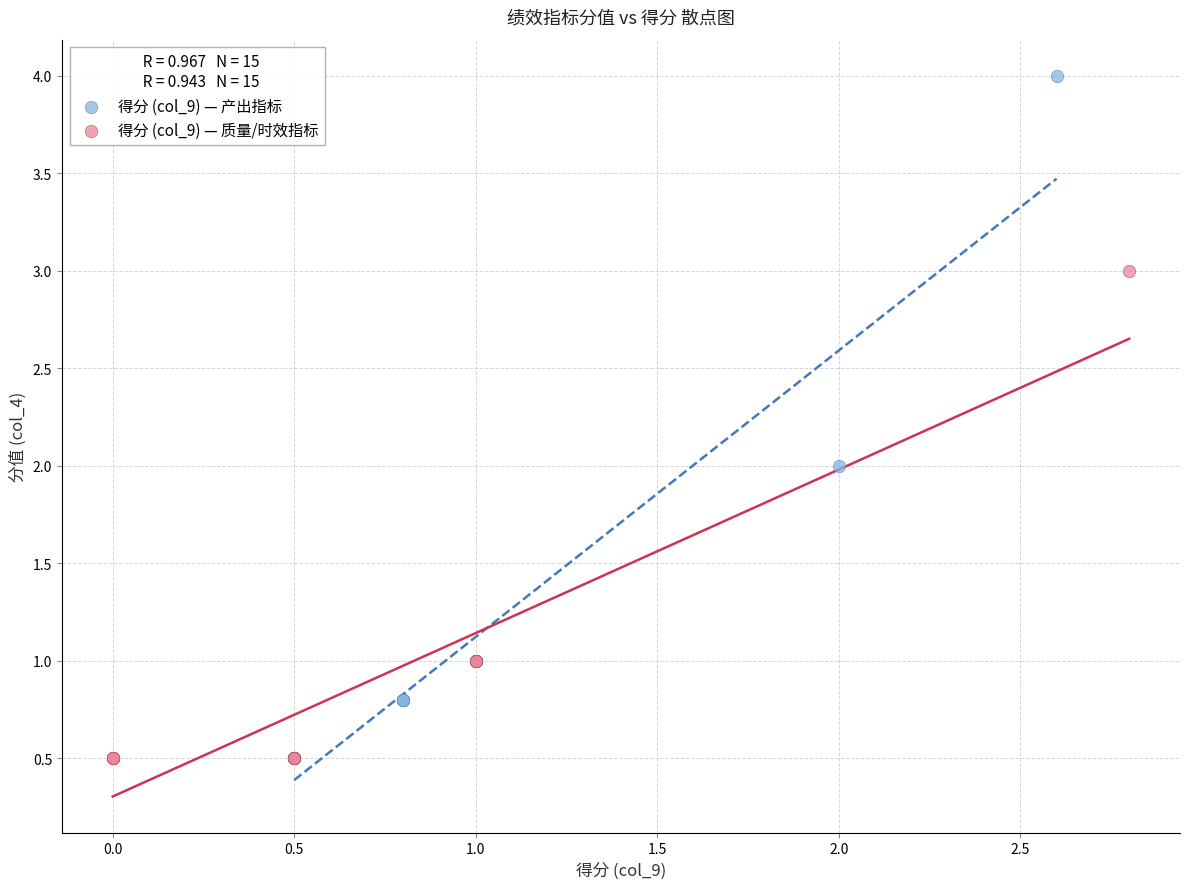

Which series contains the highest Y value?

得分 (col_9) — 产出指标